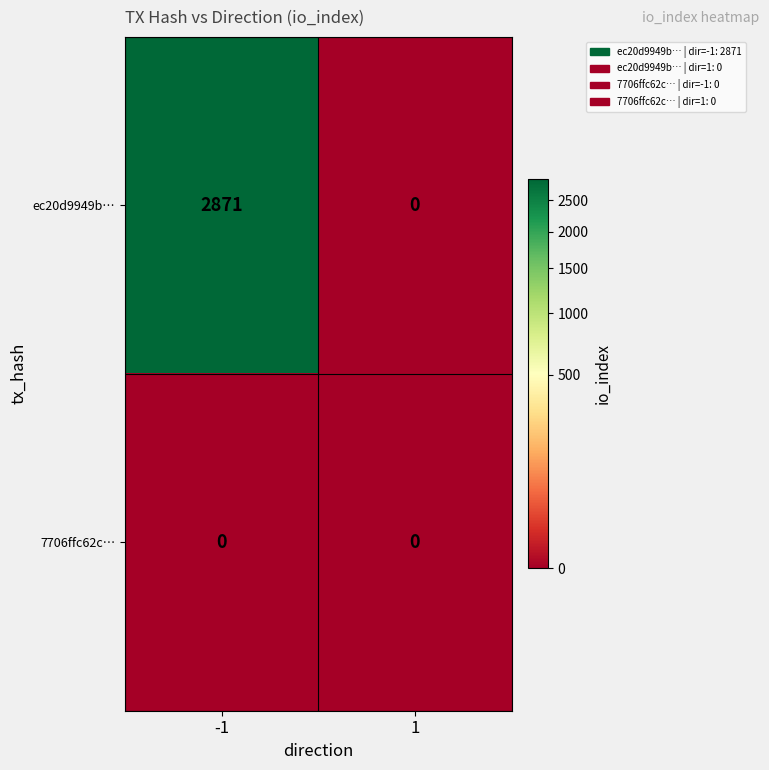

Count the number of categories in the chart.

2